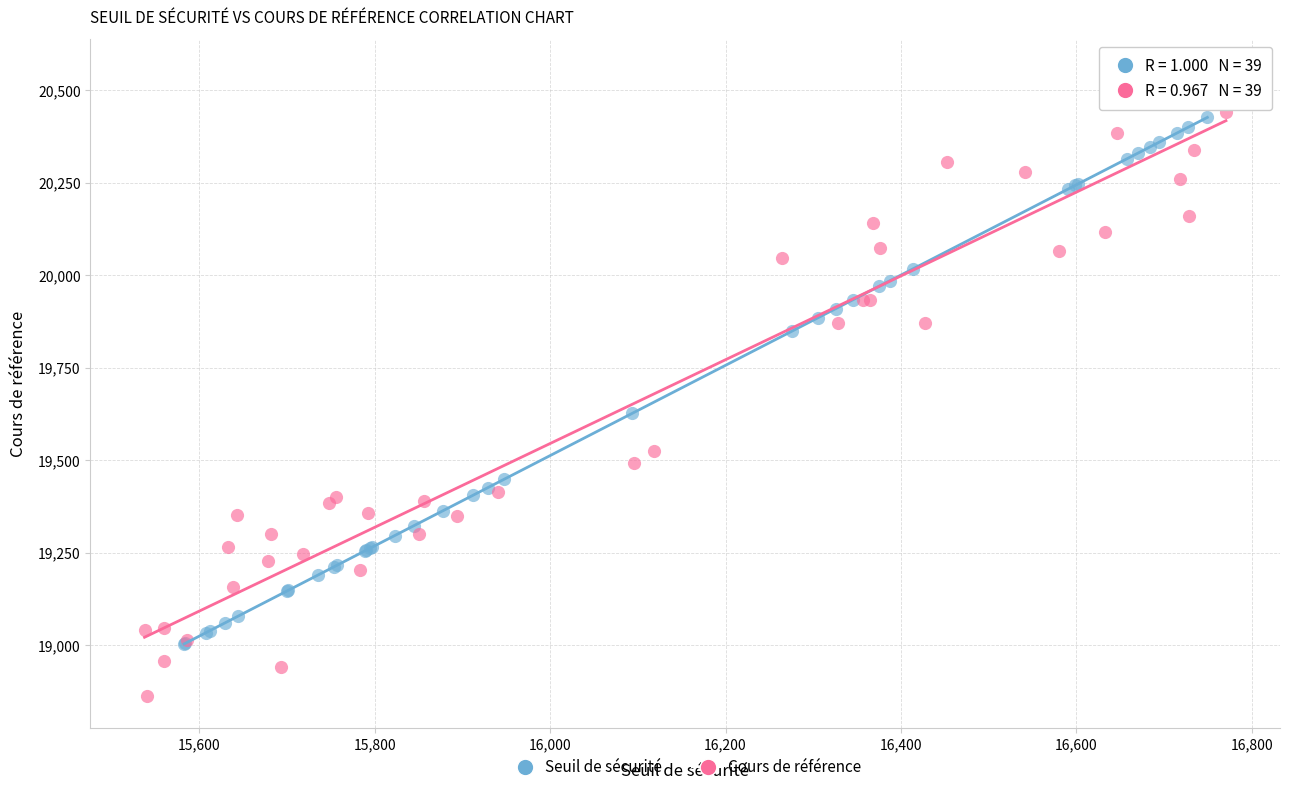

Which series reaches the minimum Y coordinate?

Cours de référence